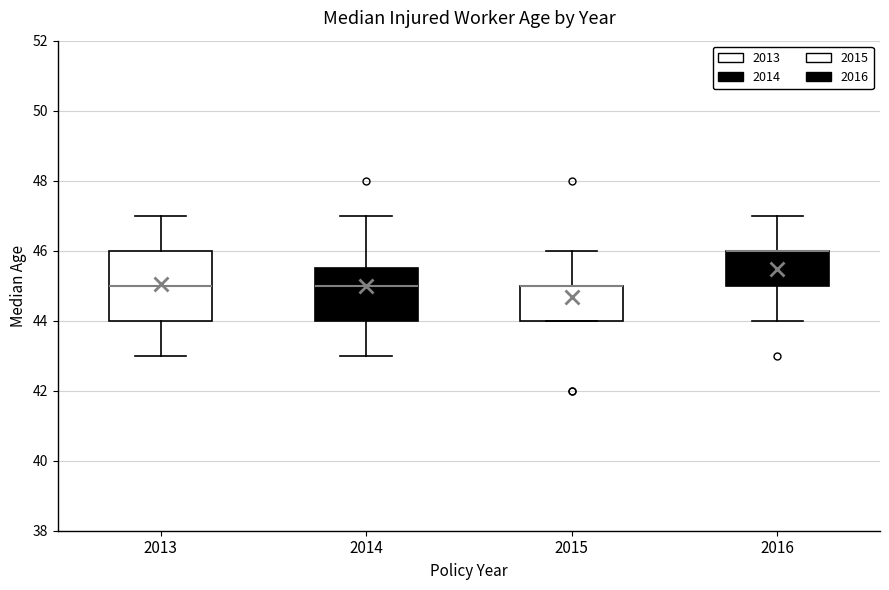

Which box is the tallest, from its lower edge to its upper edge?

2013